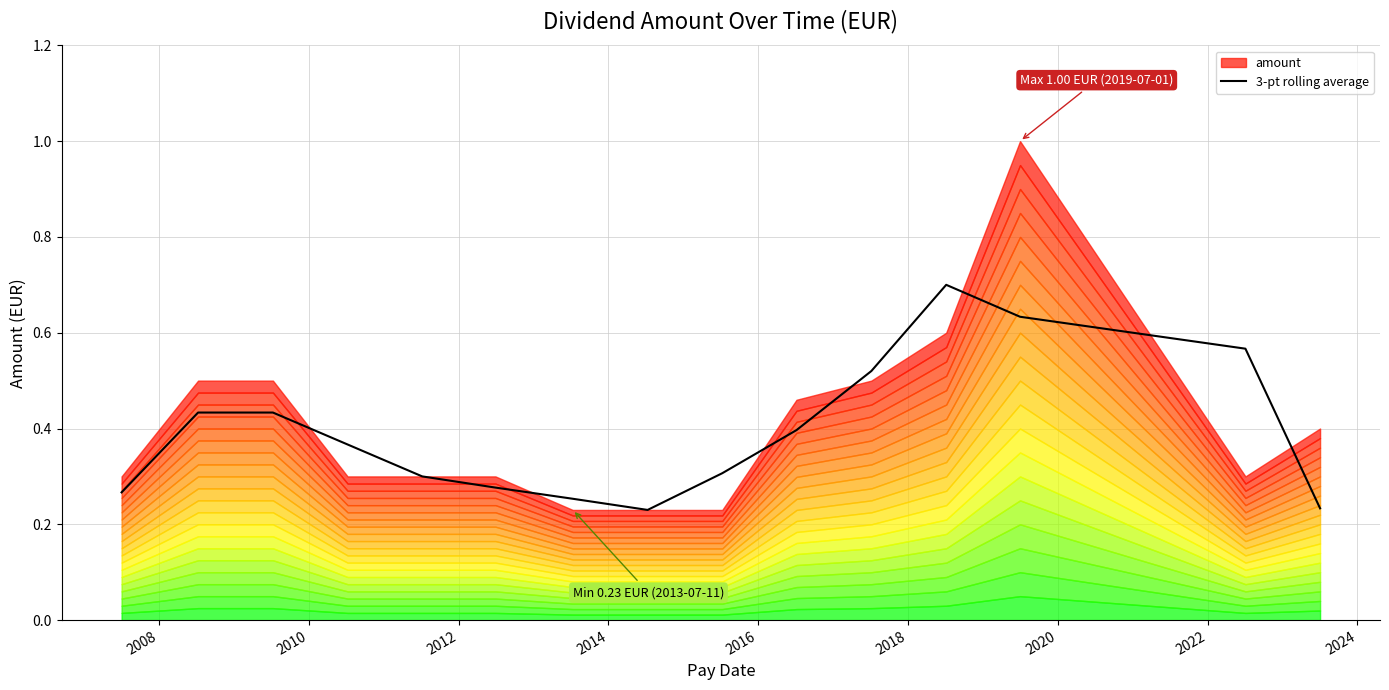

How many interior local peaks (higher than both neighbors) does the data have?

2